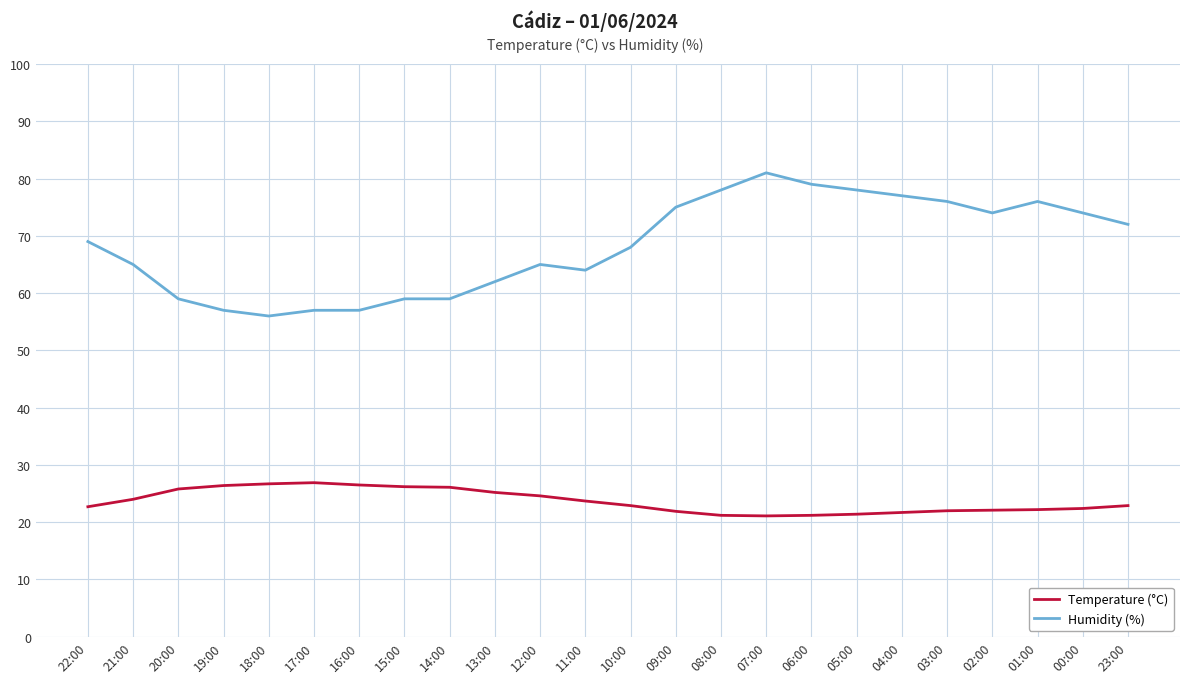

Which series has the largest total across all categories?

Humidity (%)